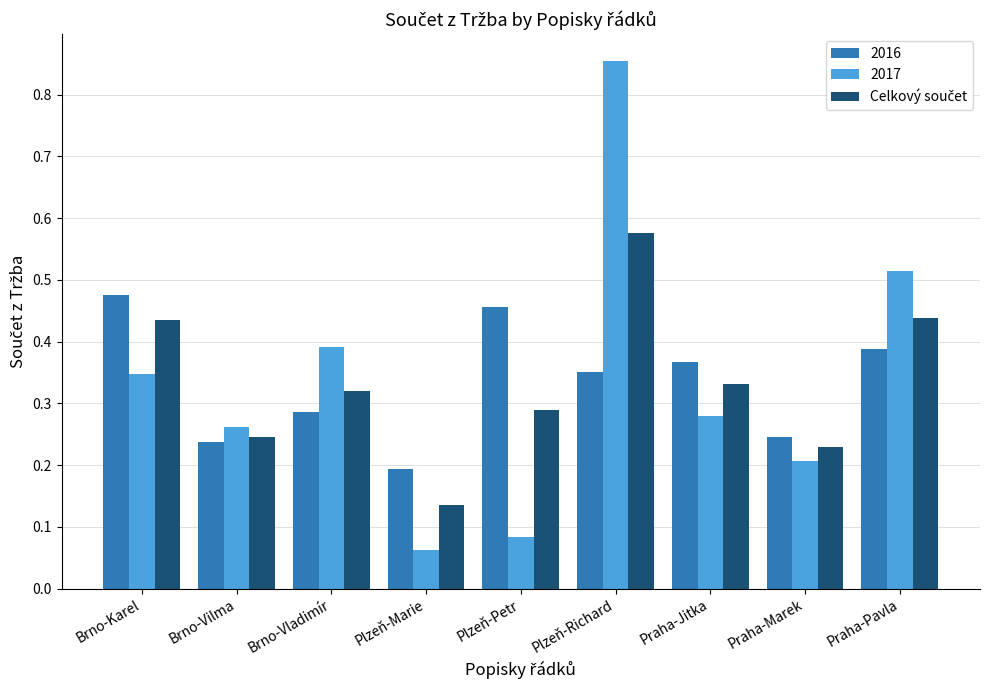

At which label is 2017 closest to 0?

Plzeň-Marie